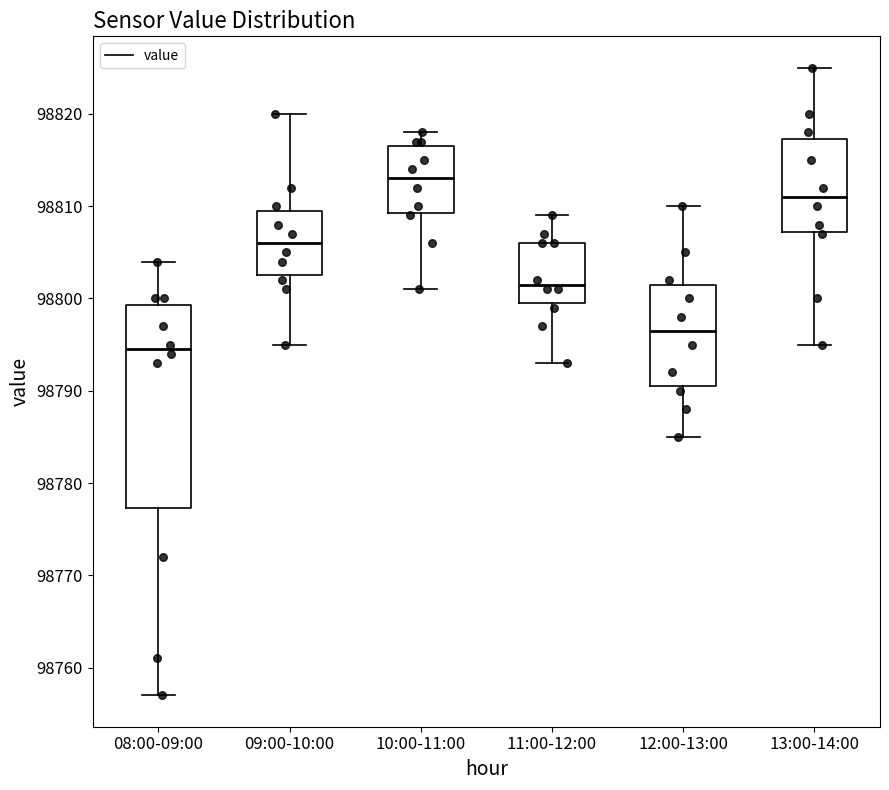

Reading left to right, read every box against the y-axis: the position of its median line, the range the box covers, and the ends of its whiskers. The values are not printed on the chart, so give them approximately, as read against the axis.

08:00-09:00: median 98795, box 98777 to 98799, whiskers 98757 to 98804
09:00-10:00: median 98806, box 98803 to 98810, whiskers 98795 to 98820
10:00-11:00: median 98813, box 98809 to 98817, whiskers 98801 to 98818
11:00-12:00: median 98802, box 98800 to 98806, whiskers 98793 to 98809
12:00-13:00: median 98797, box 98791 to 98802, whiskers 98785 to 98810
13:00-14:00: median 98811, box 98807 to 98817, whiskers 98795 to 98825